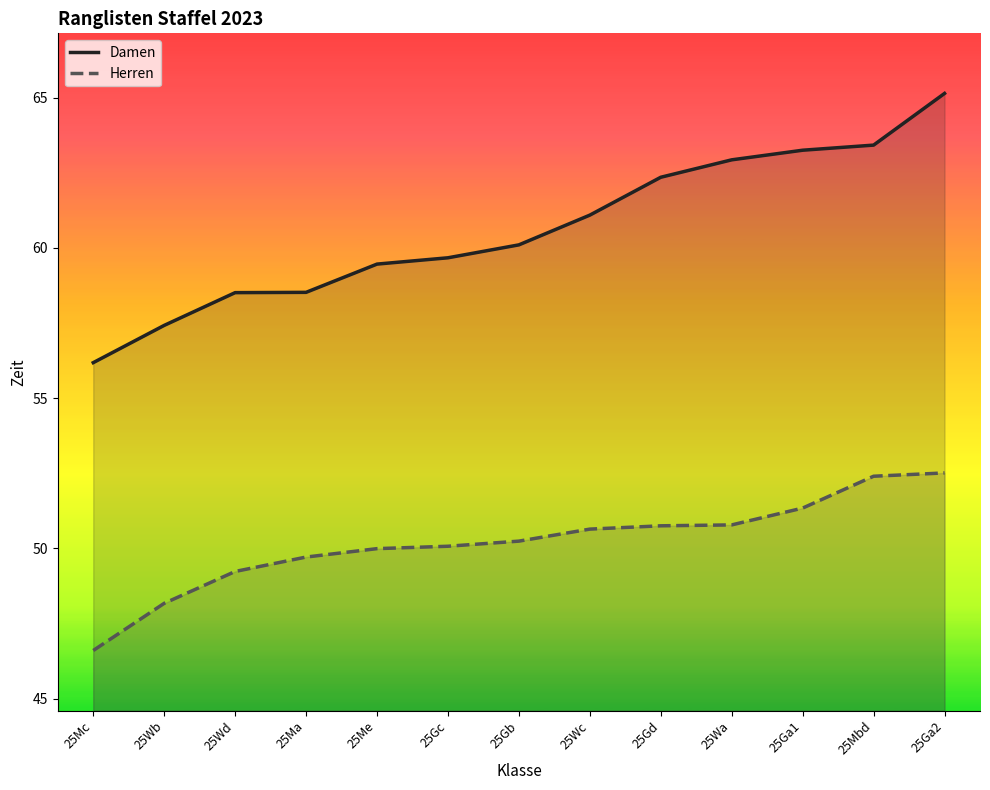

Reading right to left, extract all data points from this chart.

Damen: 65.1	63.4	63.2	62.9	62.4	61.1	60.1	59.7	59.5	58.5	58.5	57.4	56.2
Herren: 52.5	52.4	51.3	50.8	50.8	50.6	50.2	50.1	50.0	49.7	49.2	48.2	46.6